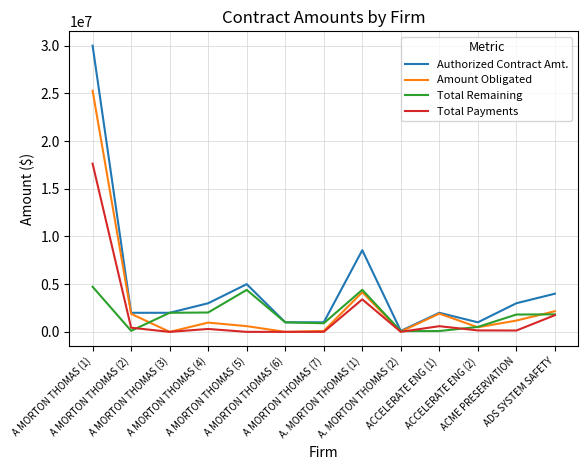

At ACME PRESERVATION, list the series in order from largest to smallest.

Authorized Contract Amt., Total Remaining, Amount Obligated, Total Payments